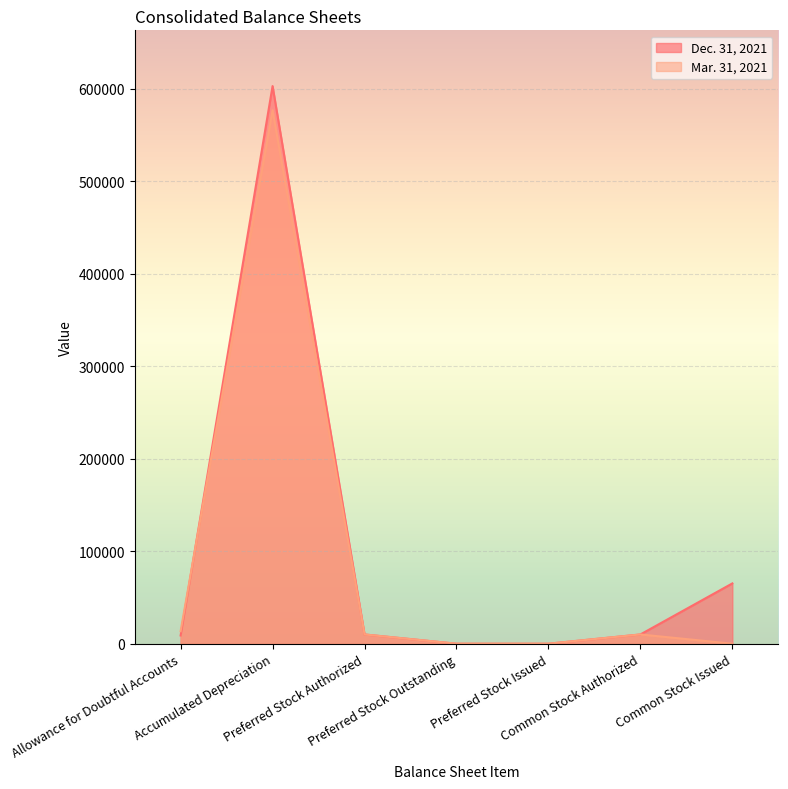

Where does the Dec. 31, 2021 series first go above 10000?

Accumulated Depreciation